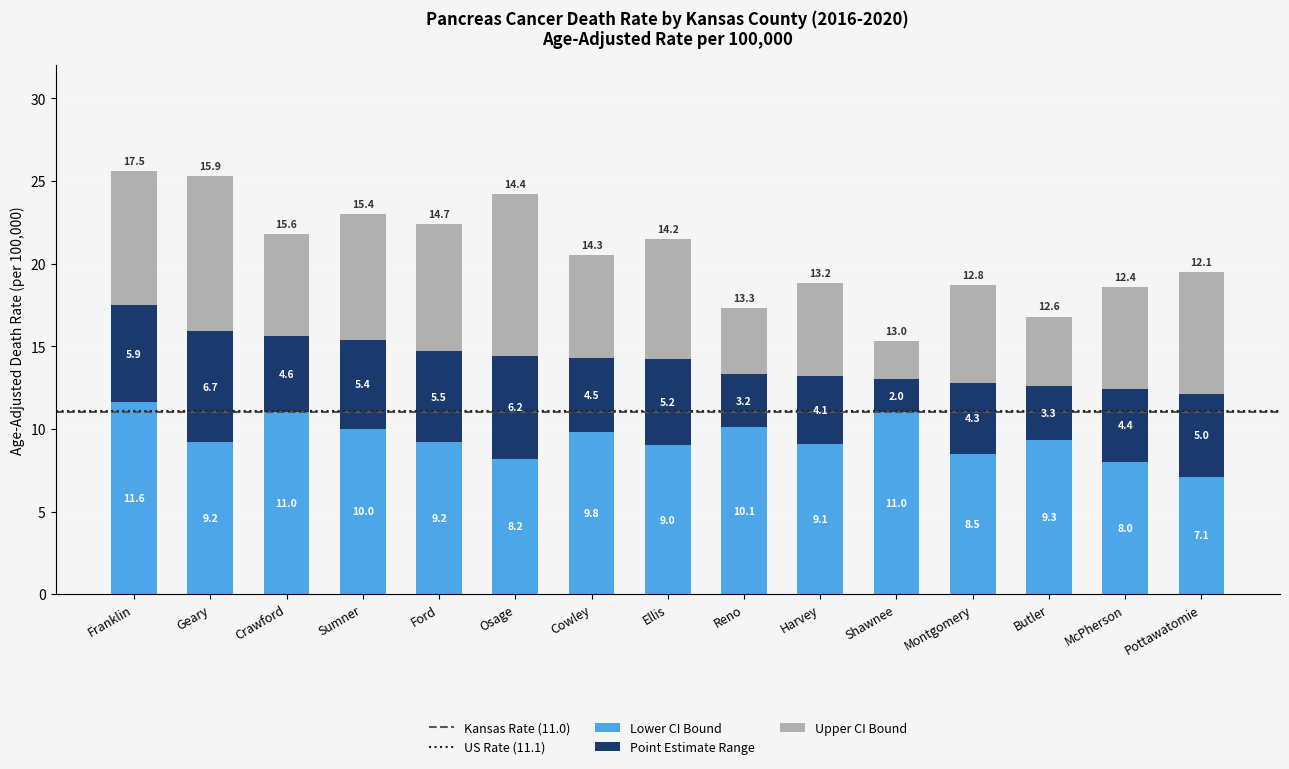

At which category is the sum across all series the highest?

Franklin